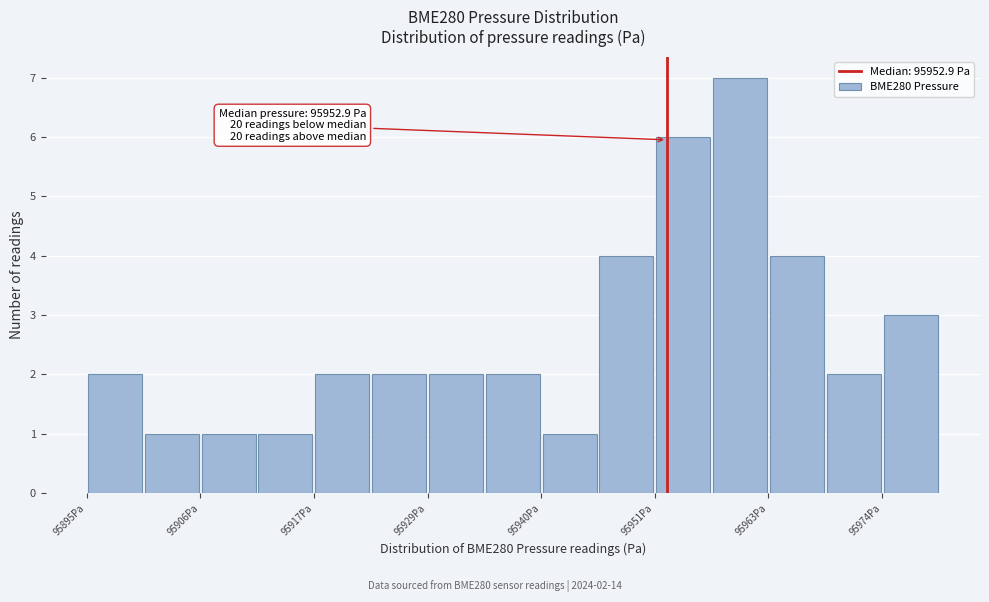

Read against the x-axis, roughly where is the centre of the tallest bar?

95960